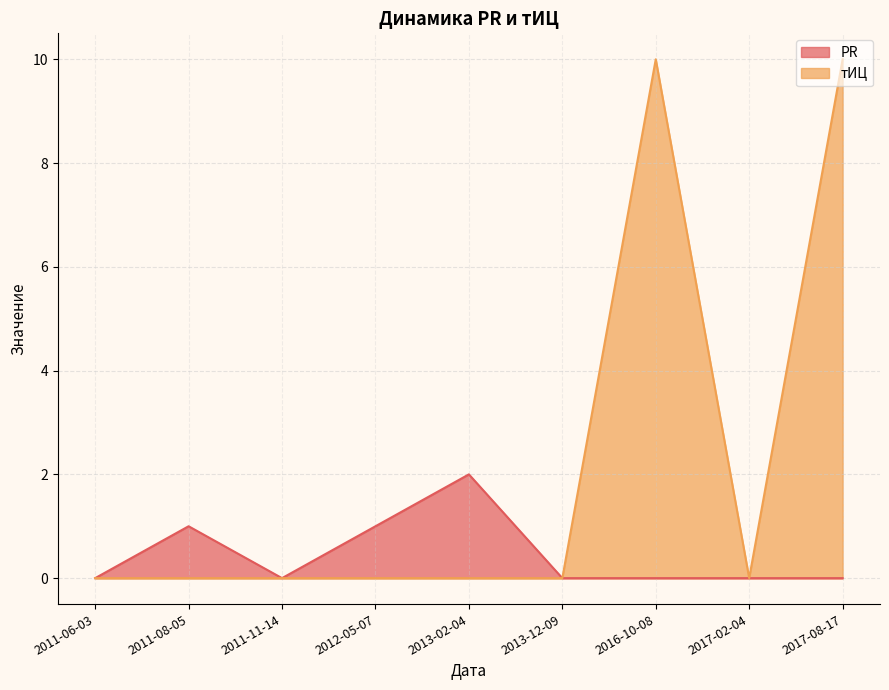

Which series changed the most between 2011-06-03 and 2011-08-05?

PR